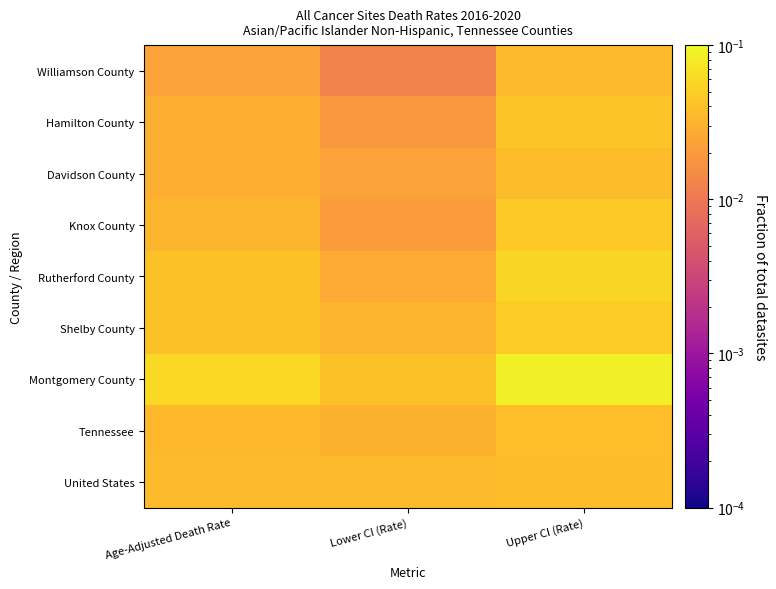

Reading right to left, transcribe all the data shown in this chart.

Williamson County: Upper CI (Rate)=0.0	Lower CI (Rate)=0.0	Age-Adjusted Death Rate=0.0
Hamilton County: Upper CI (Rate)=0.0	Lower CI (Rate)=0.0	Age-Adjusted Death Rate=0.0
Davidson County: Upper CI (Rate)=0.0	Lower CI (Rate)=0.0	Age-Adjusted Death Rate=0.0
Knox County: Upper CI (Rate)=0.0	Lower CI (Rate)=0.0	Age-Adjusted Death Rate=0.0
Rutherford County: Upper CI (Rate)=0.1	Lower CI (Rate)=0.0	Age-Adjusted Death Rate=0.0
Shelby County: Upper CI (Rate)=0.0	Lower CI (Rate)=0.0	Age-Adjusted Death Rate=0.0
Montgomery County: Upper CI (Rate)=0.1	Lower CI (Rate)=0.0	Age-Adjusted Death Rate=0.1
Tennessee: Upper CI (Rate)=0.0	Lower CI (Rate)=0.0	Age-Adjusted Death Rate=0.0
United States: Upper CI (Rate)=0.0	Lower CI (Rate)=0.0	Age-Adjusted Death Rate=0.0